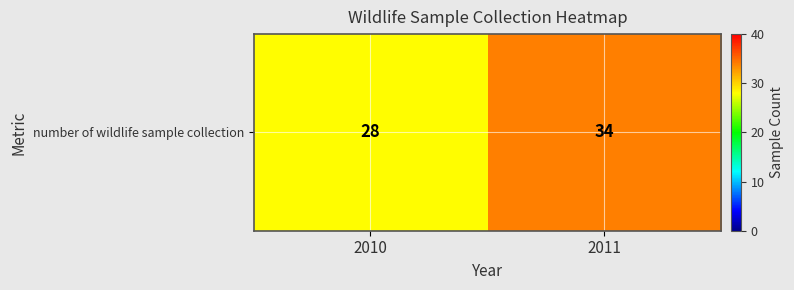

What is the change in value from 2010 to 2011?

+6